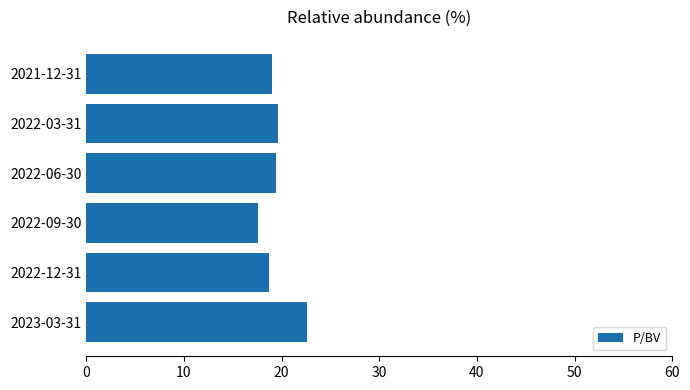

The value at 2022-12-31 is 18.7. True or false?

True